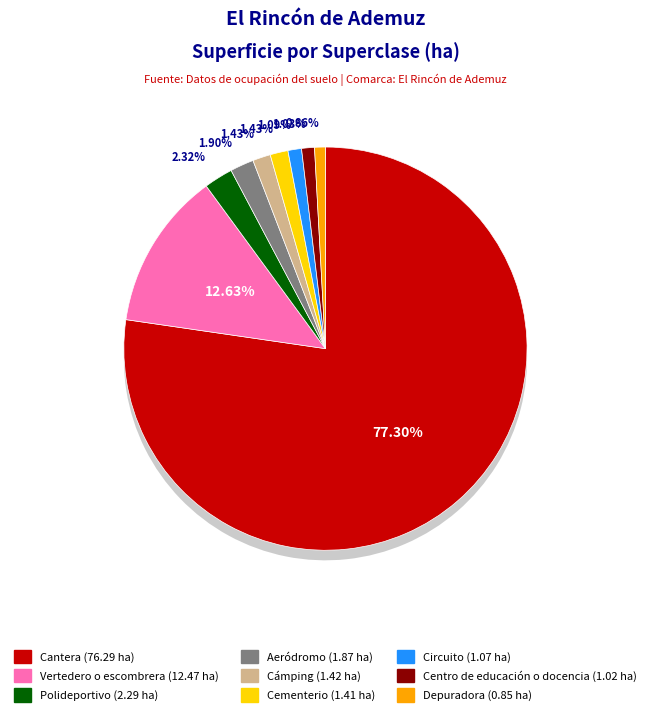

The Circuito slice represents 11% of the pie. True or false?

False